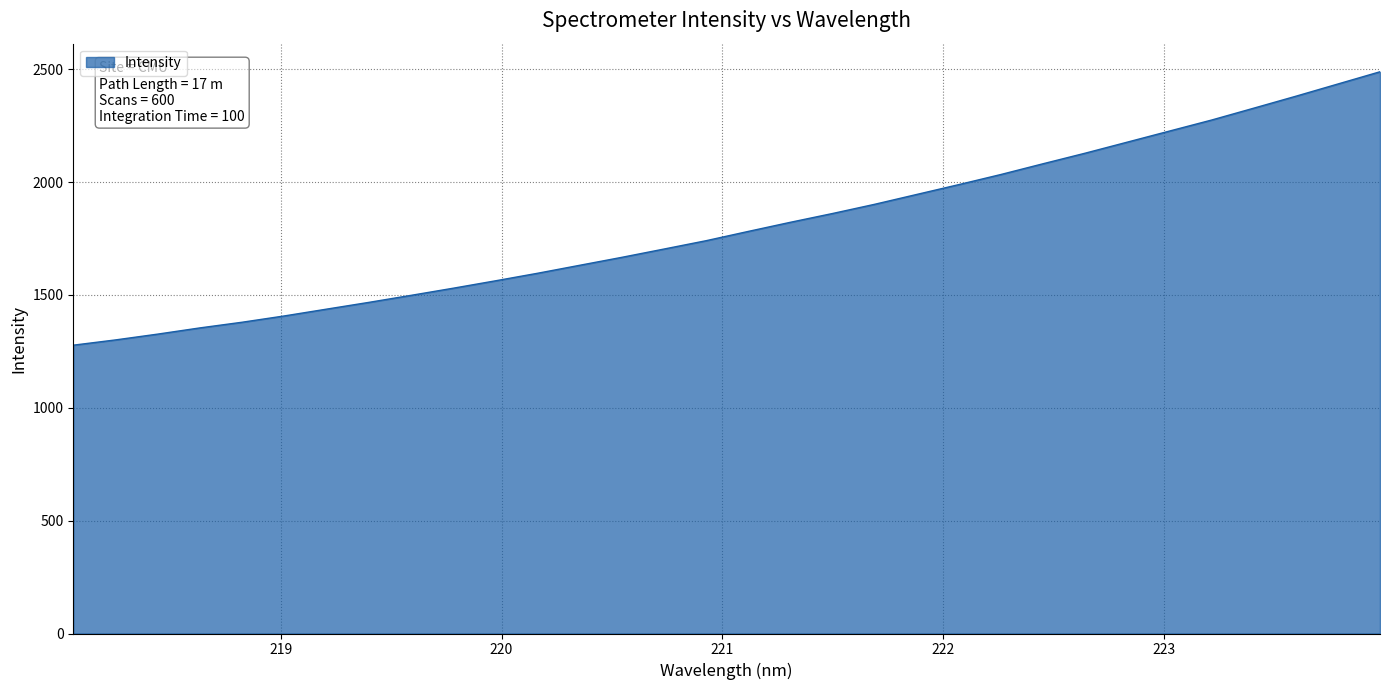

How many distinct data groups are displayed?

1